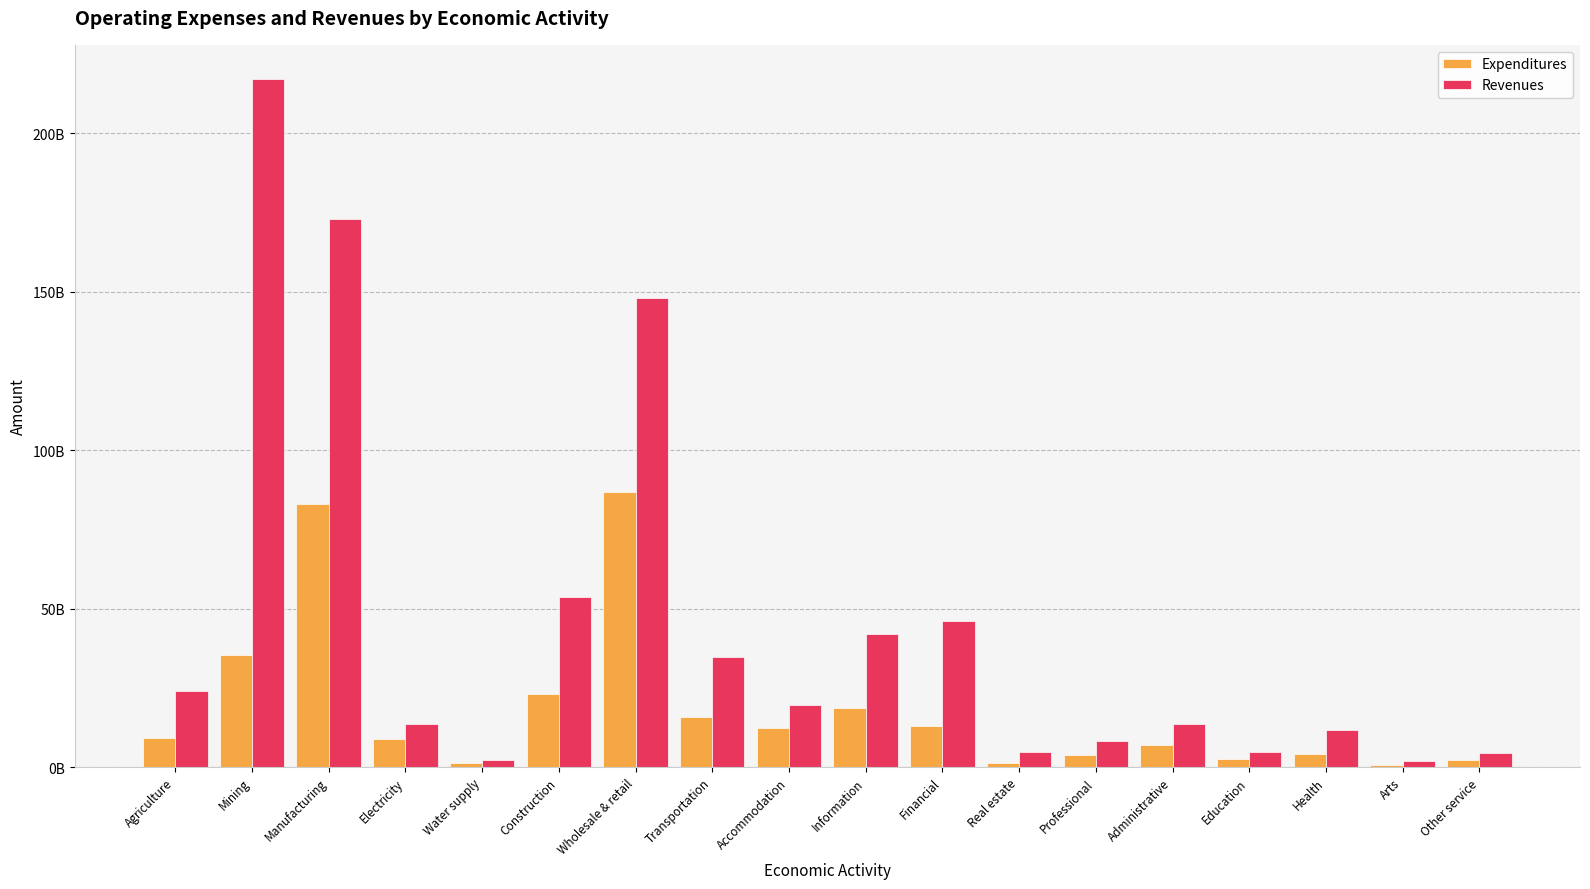

What are all the series names shown in the legend?

Expenditures, Revenues